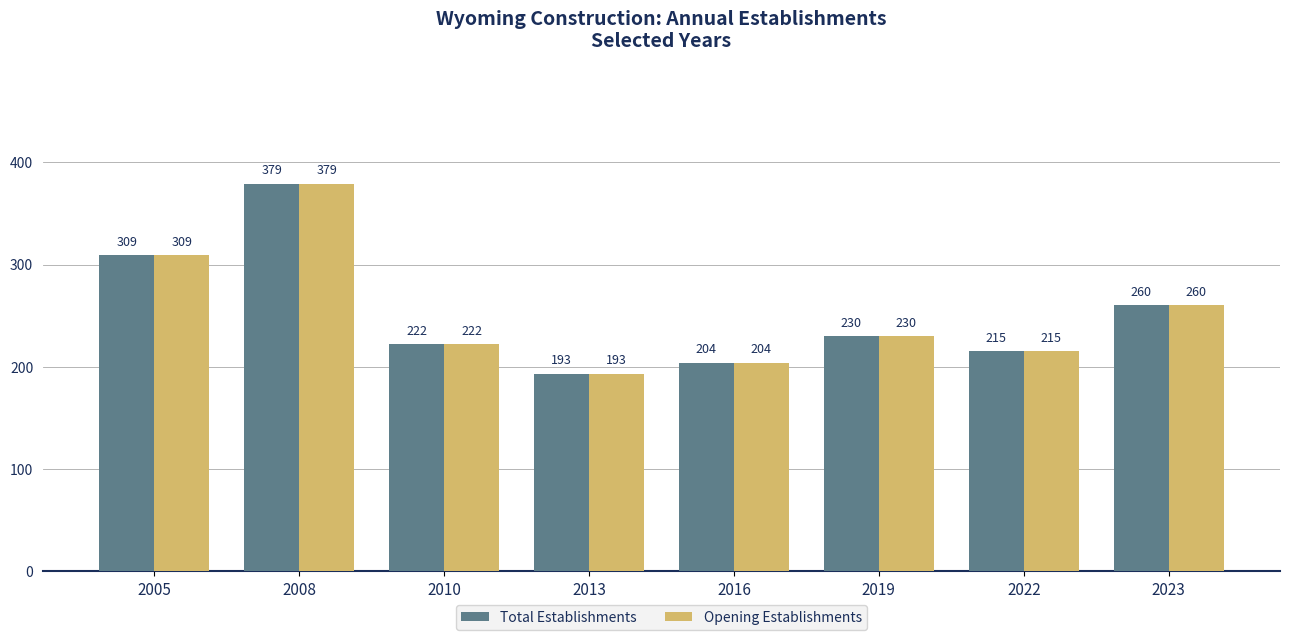

What is the difference between the maximum and minimum values in the Opening Establishments series?

186